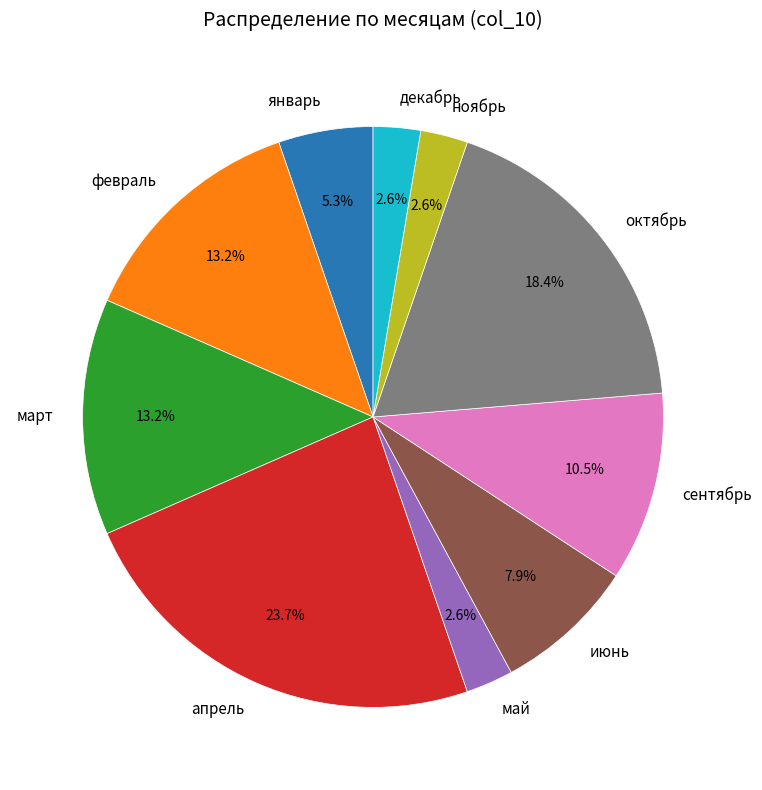

Does any single category account for the majority?

No